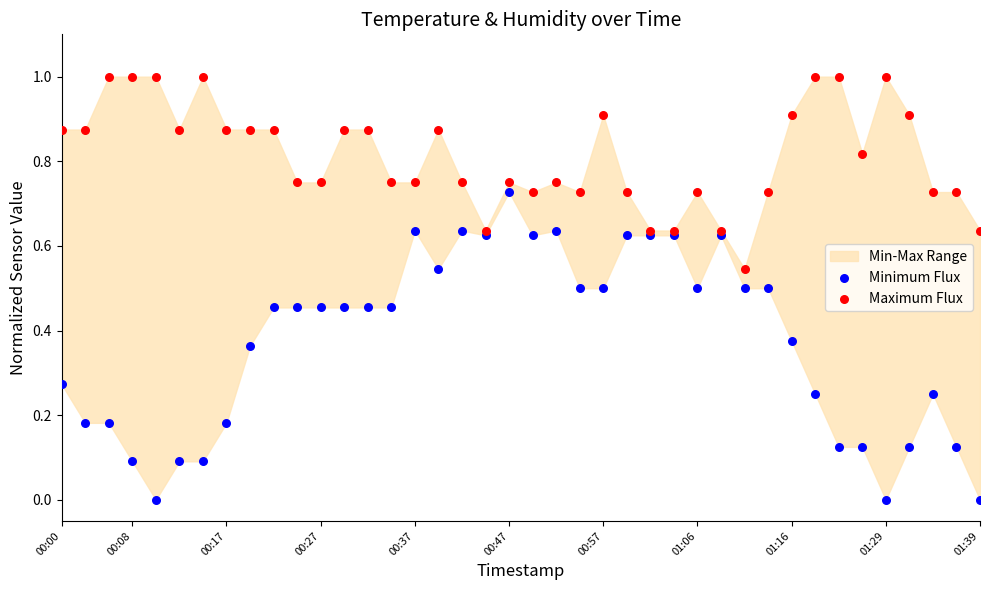

Which series reaches the minimum Y coordinate?

Minimum Flux